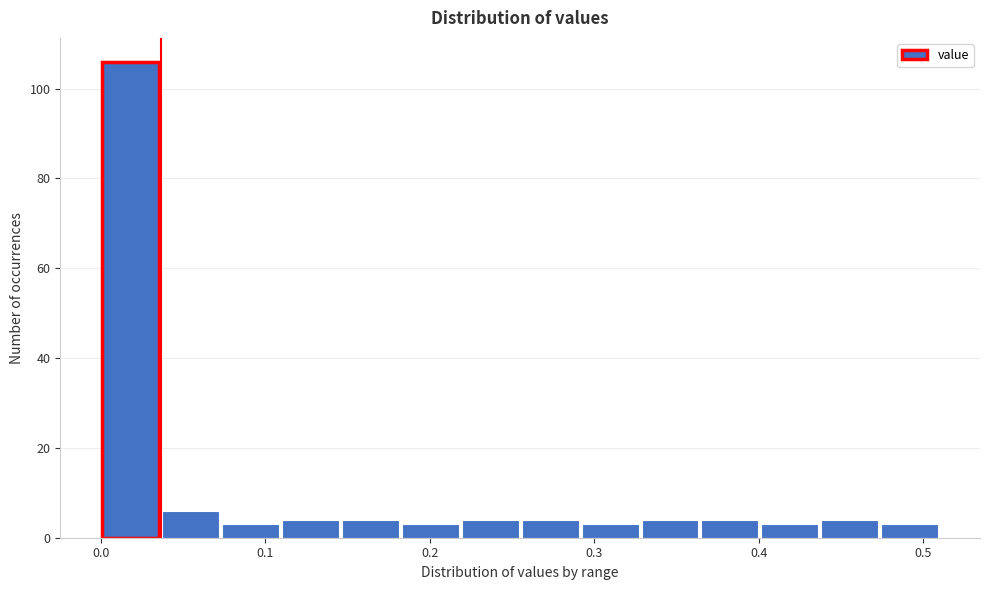

Read against the x-axis, roughly where is the centre of the tallest bar?

0.02